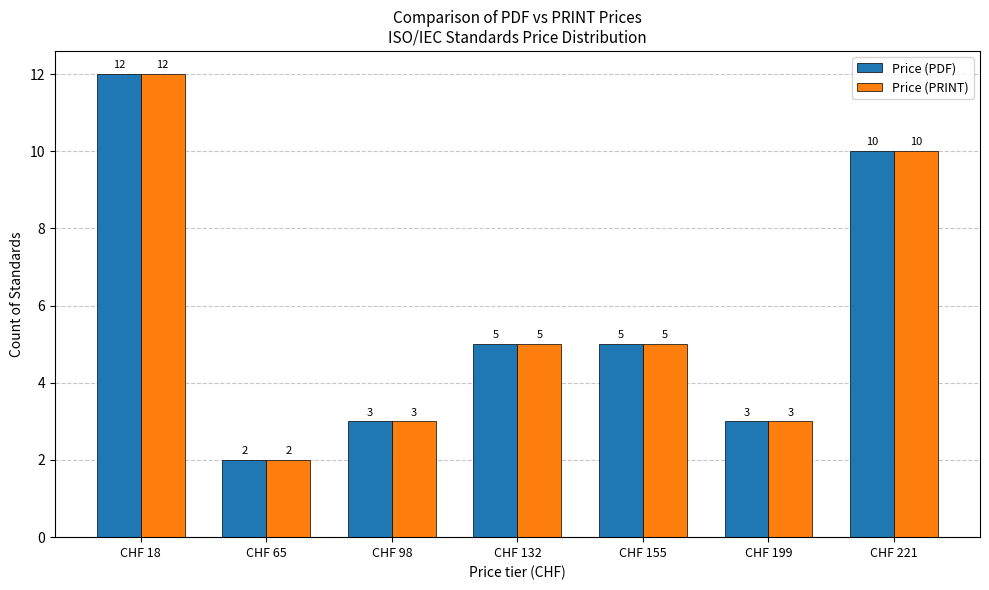

Reading left to right, list all the values displayed in this chart.

Price (PDF): CHF 18=12	CHF 65=2	CHF 98=3	CHF 132=5	CHF 155=5	CHF 199=3	CHF 221=10
Price (PRINT): CHF 18=12	CHF 65=2	CHF 98=3	CHF 132=5	CHF 155=5	CHF 199=3	CHF 221=10